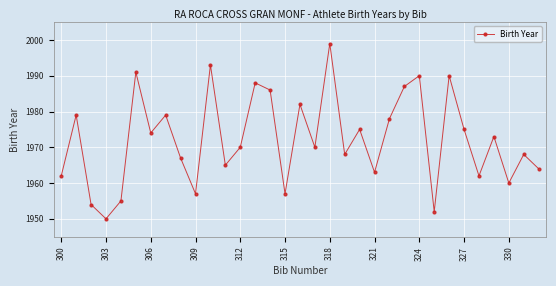

What is the difference between the second highest and second lowest values?

41